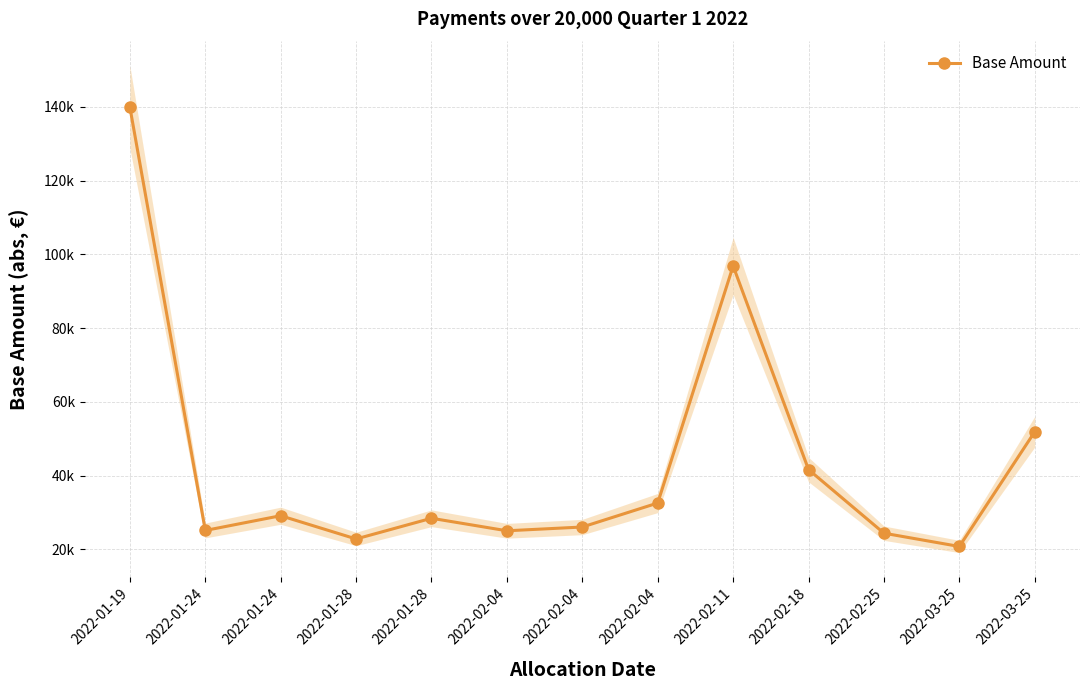

Count the number of data series in this chart.

1